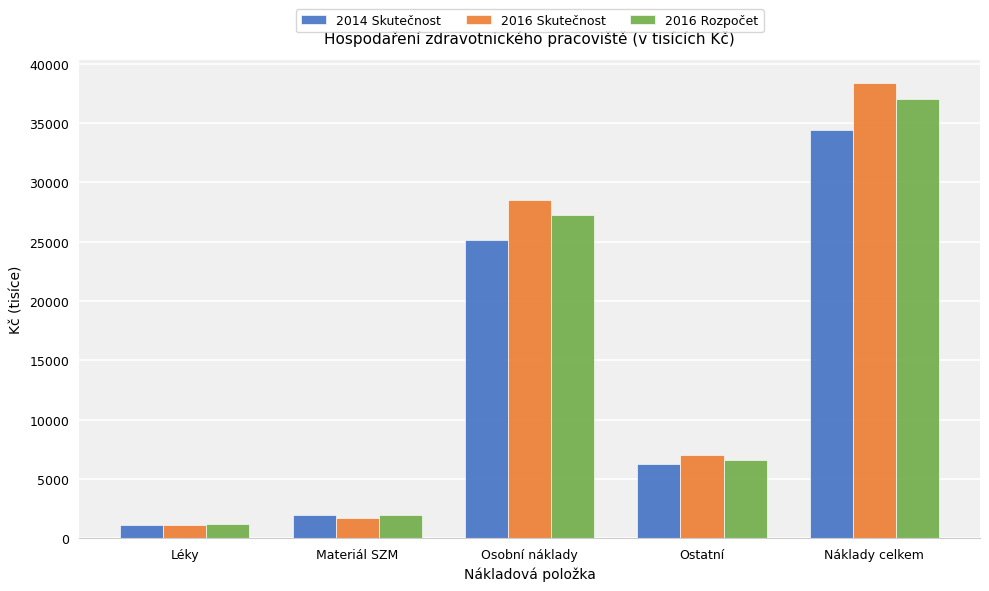

What is the minimum value shown in the chart?

1101.9